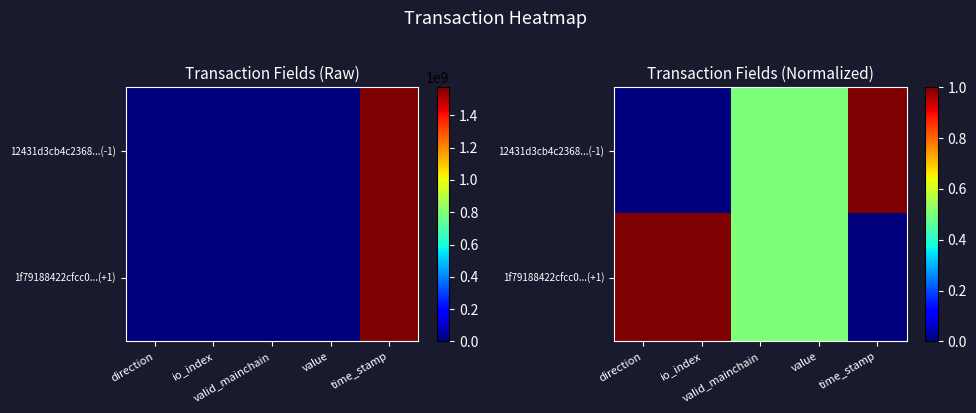

Which category has the highest value in the 1f79188422cfcc0...(+1) series?

direction